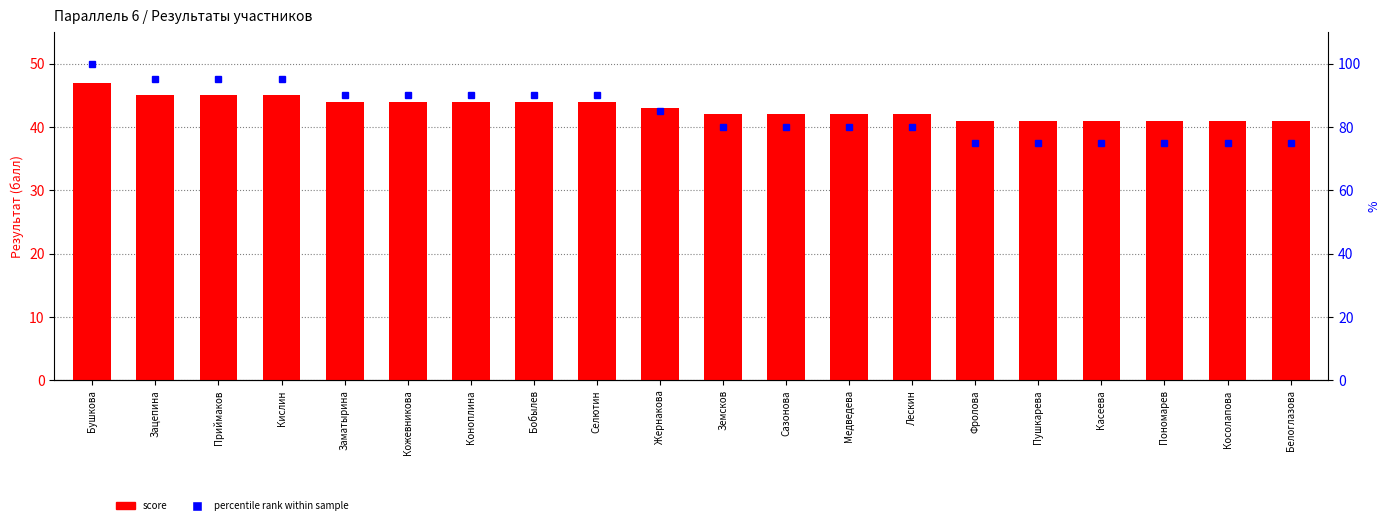

How many values in the percentile rank within sample series are below 85?

10